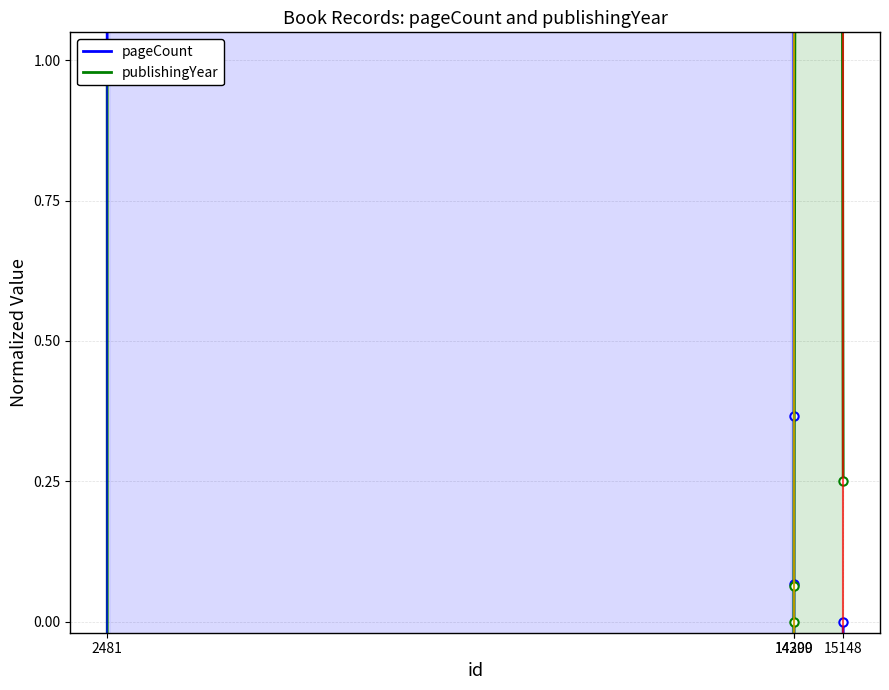

How many times do publishingYear and pageCount cross each other?

1